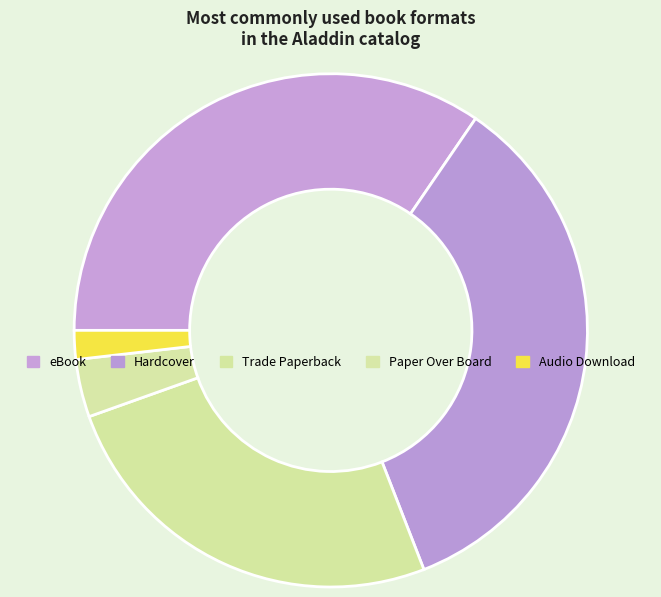

Does Paper Over Board account for over 50% of the chart?

No